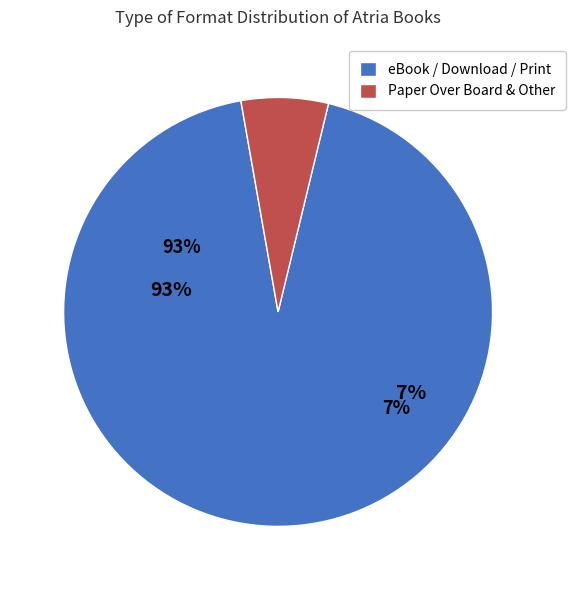

Is it true that Other is 1% of the pie?

False